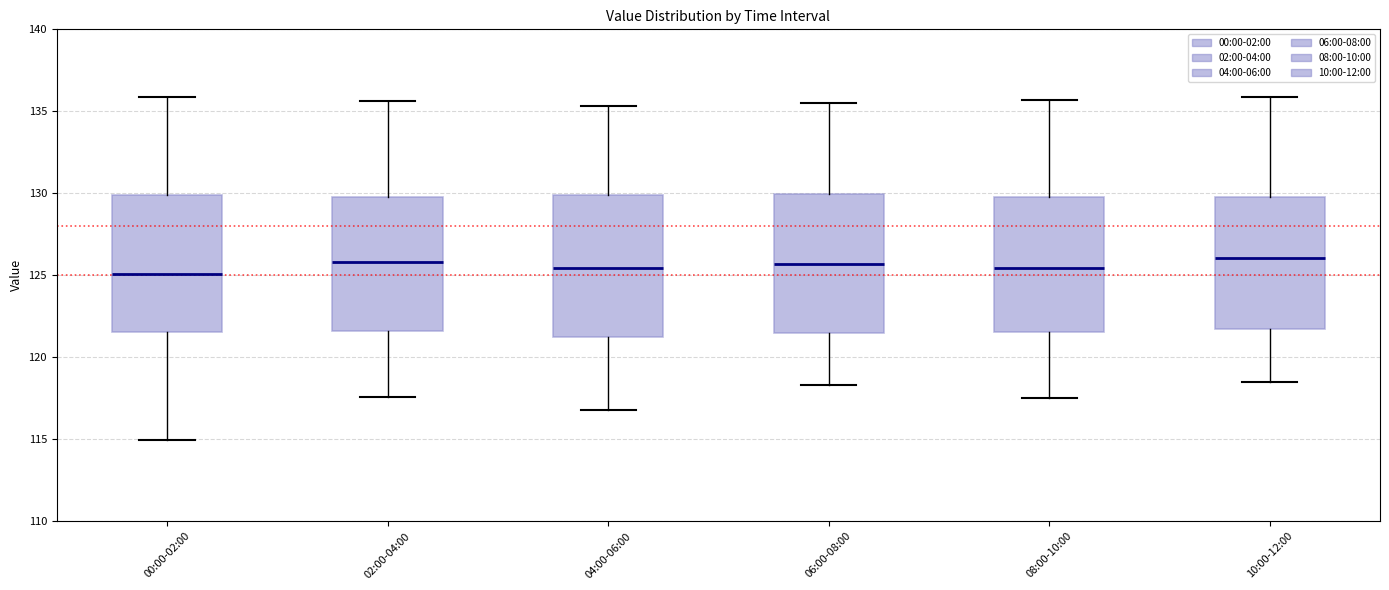

Reading left to right, transcribe this box plot: for each box, give where its median line is, the range the box spans, and where its two whiskers end, as read against the y-axis. The values are not printed on the chart, so give them approximately, as read against the axis.

00:00-02:00: median 125.0, box 121.5 to 130.0, whiskers 115.0 to 136.0
02:00-04:00: median 126.0, box 121.5 to 130.0, whiskers 117.5 to 135.5
04:00-06:00: median 125.5, box 121.5 to 130.0, whiskers 117.0 to 135.5
06:00-08:00: median 125.5, box 121.5 to 130.0, whiskers 118.5 to 135.5
08:00-10:00: median 125.5, box 121.5 to 130.0, whiskers 117.5 to 135.5
10:00-12:00: median 126.0, box 122.0 to 130.0, whiskers 118.5 to 136.0